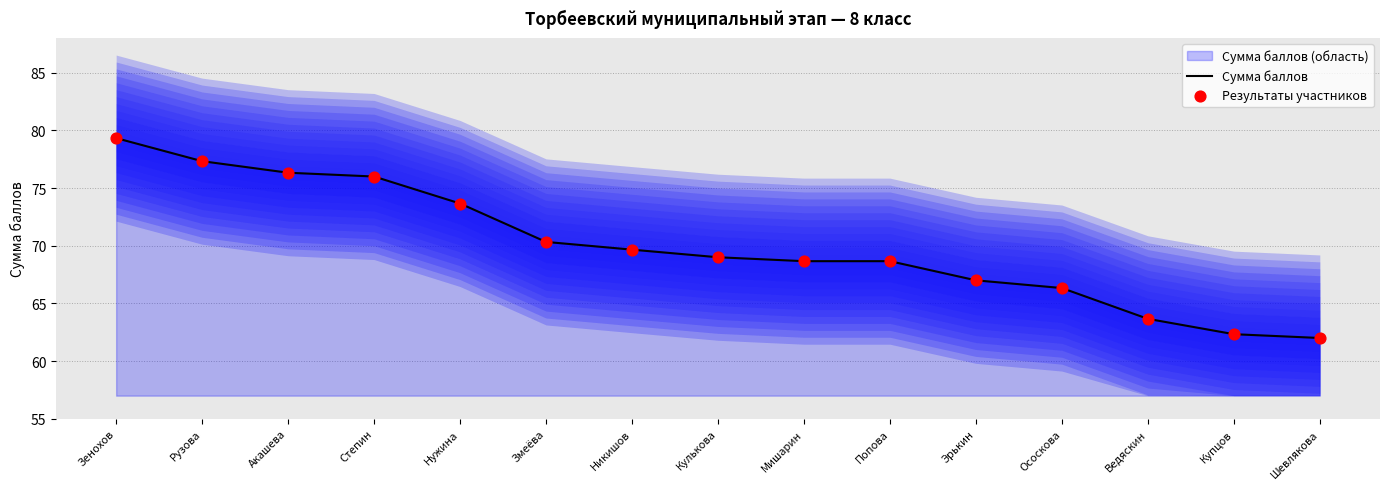

Is the value of Сумма баллов at Попова greater than the value of Результаты участников at Купцов?

Yes